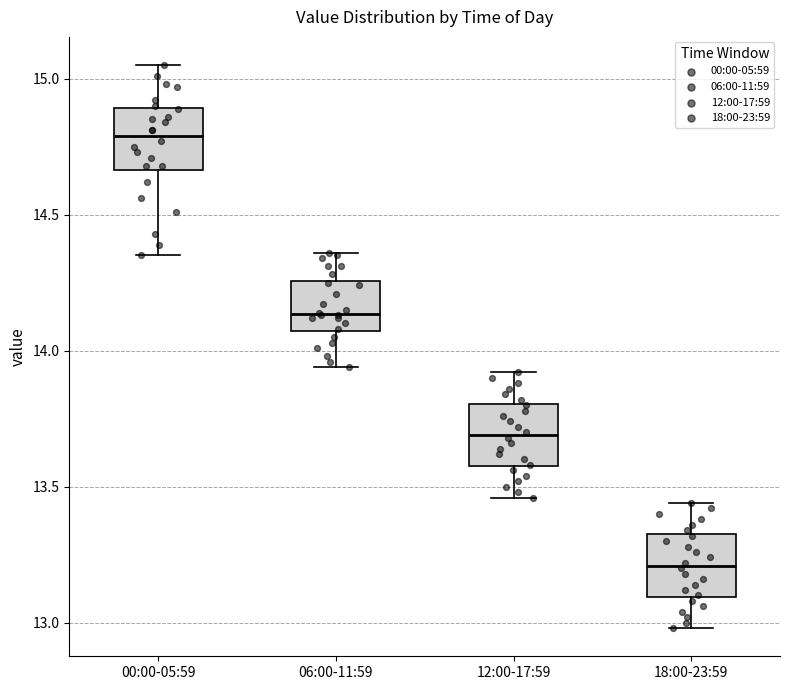

Which box has the lowest median line?

18:00-23:59